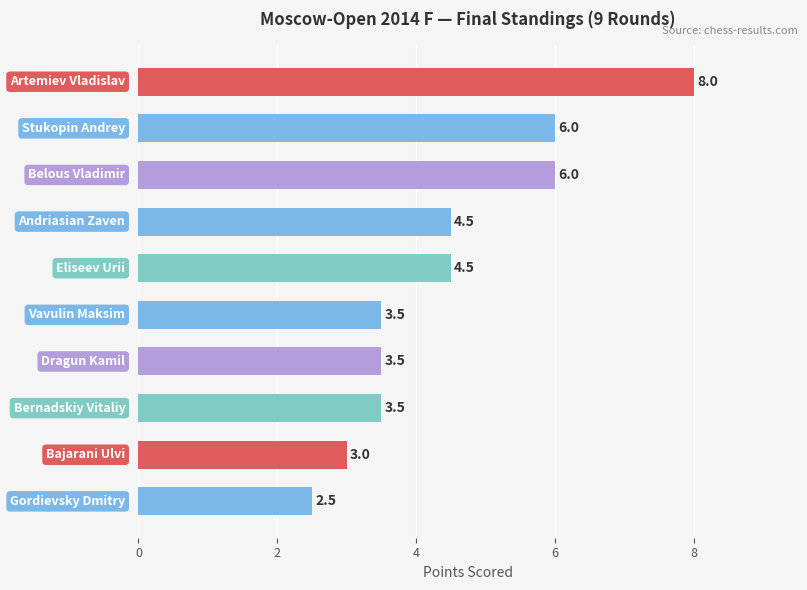

What is the sum of all values?

45.0